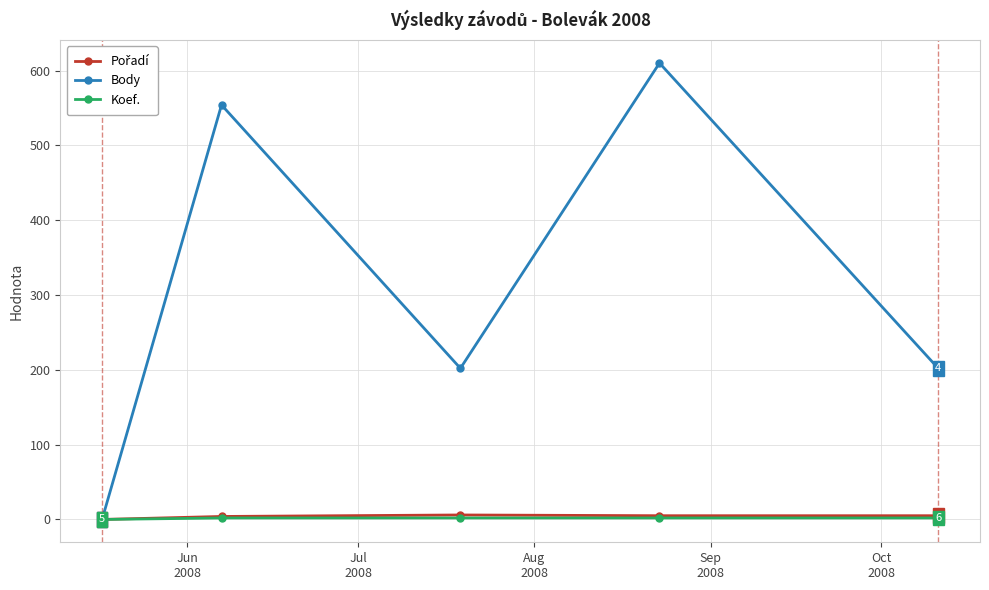

Which series has the largest range (max minus min)?

Body